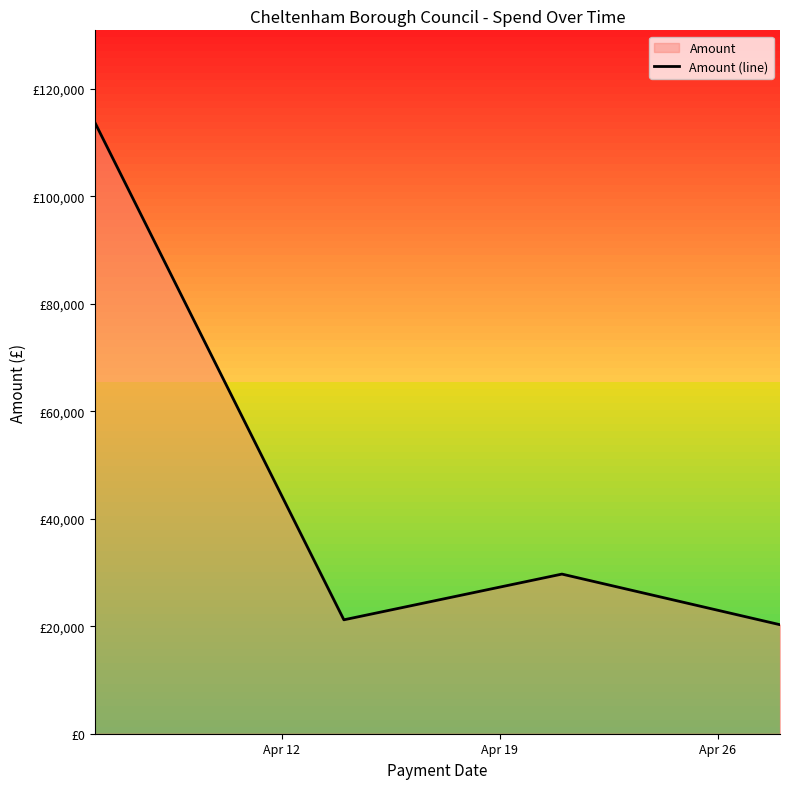

True or false: there are more than 2 points higher than both neighbors.

False